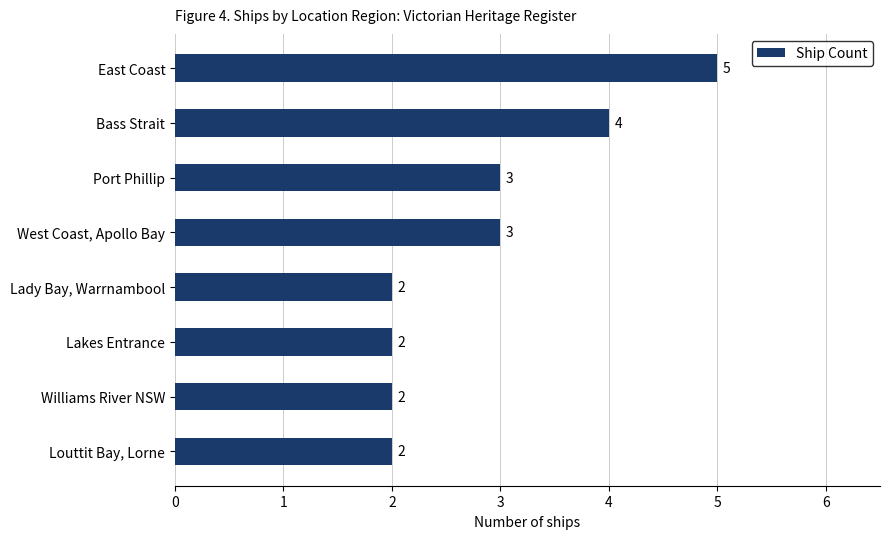

Reading bottom to top, transcribe all the data shown in this chart.

2	2	2	2	3	3	4	5